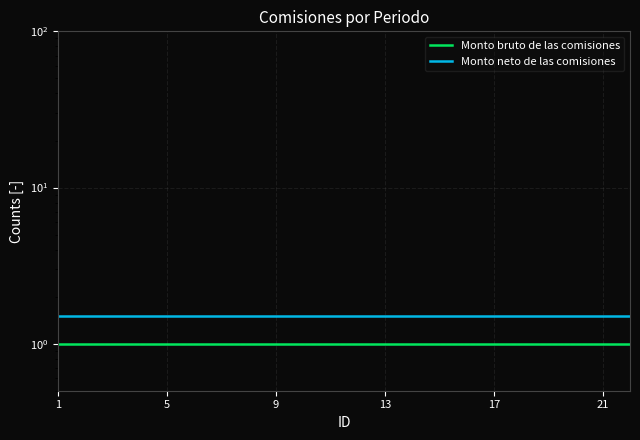

What is the total value across all series at 9?

2.5